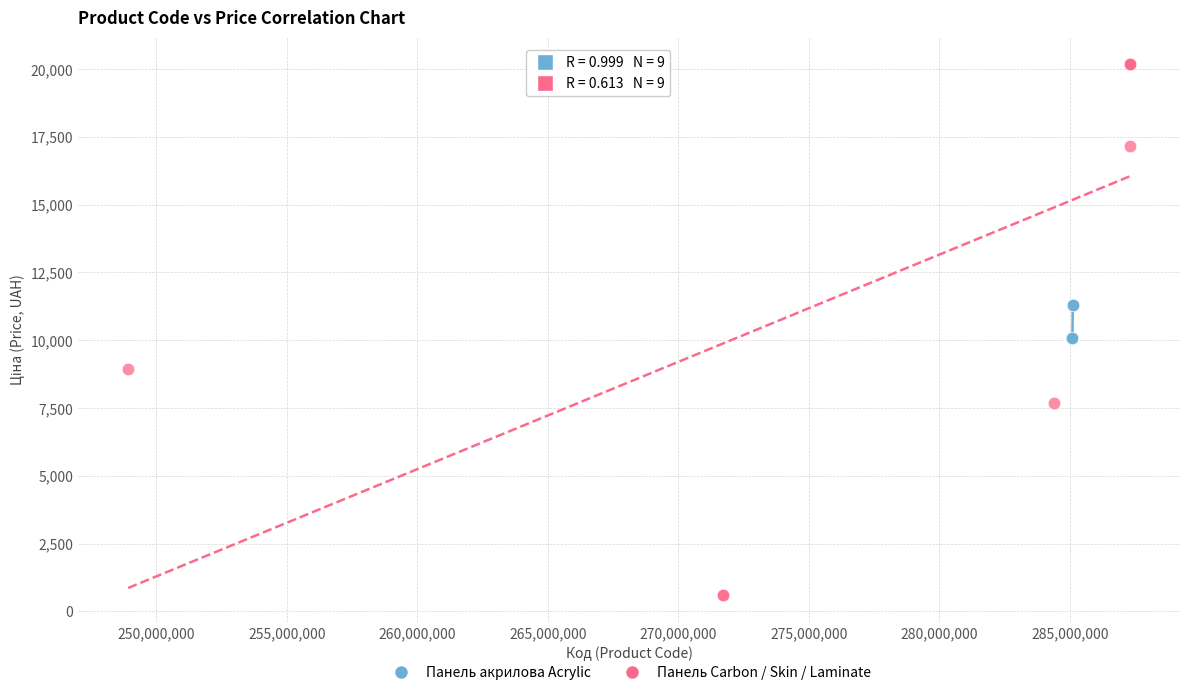

Which series reaches the minimum Y coordinate?

Панель Carbon / Skin / Laminate